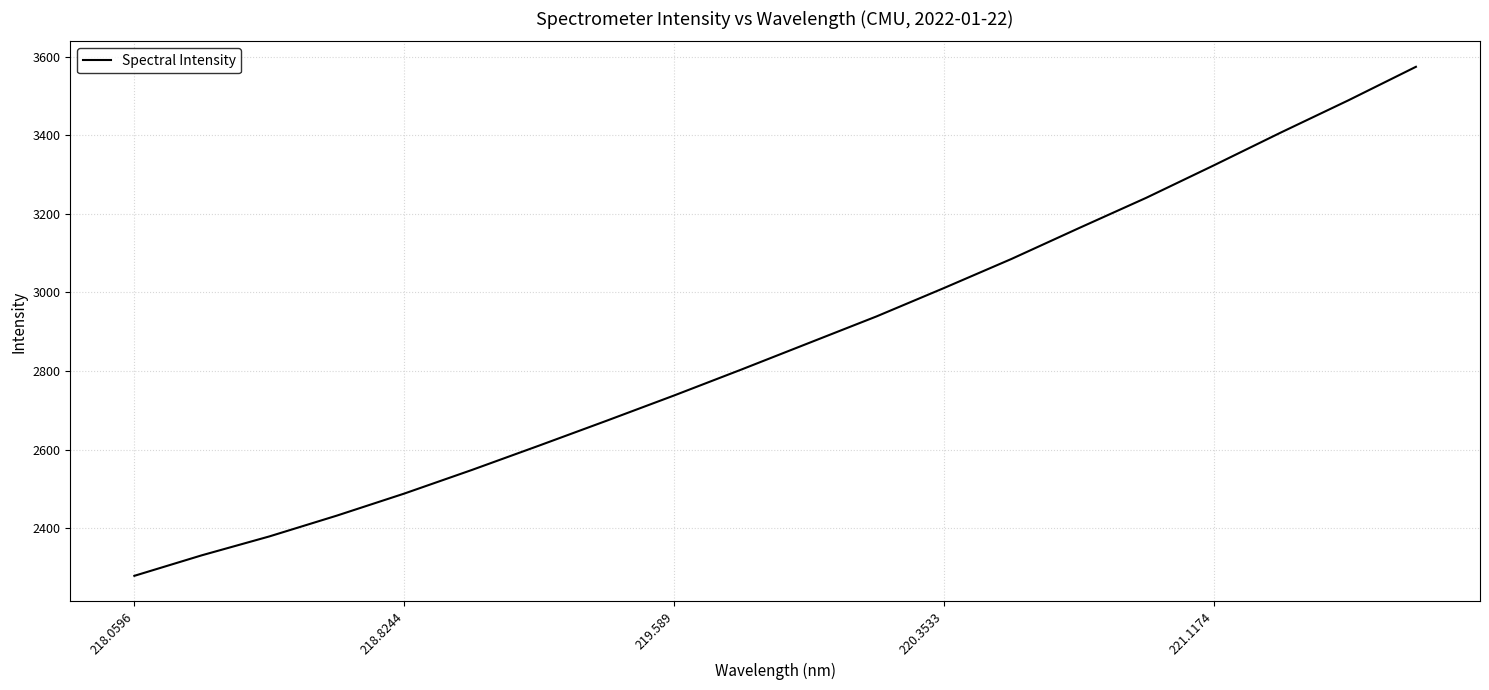

How many values exceed 2871?

10